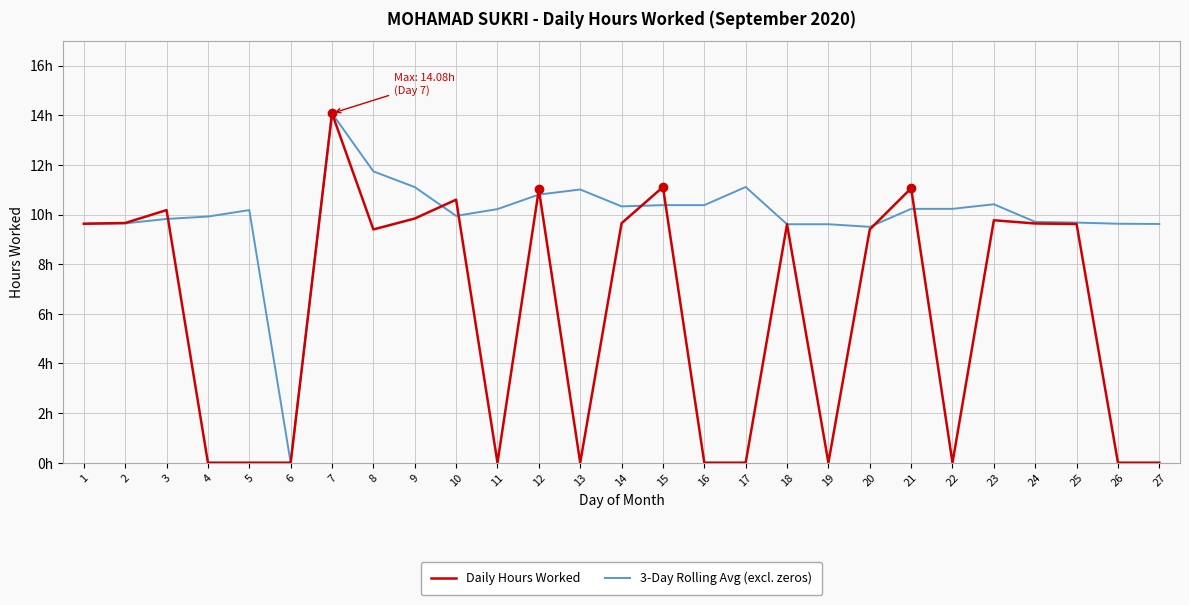

What are all the series names shown in the legend?

Daily Hours Worked, 3-Day Rolling Avg (excl. zeros)